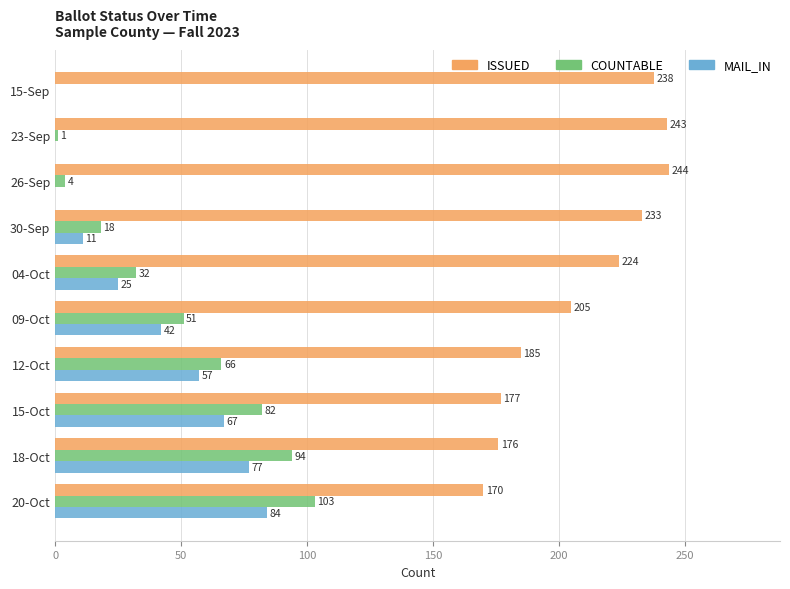

Is the value of COUNTABLE at 20-Oct greater than the value of ISSUED at 15-Oct?

No